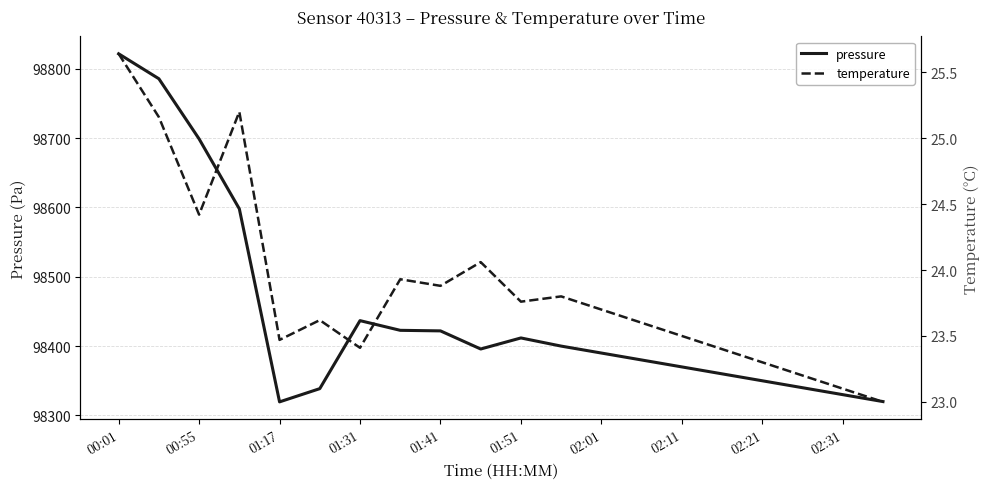

Does the chart have visible grid lines?

Yes